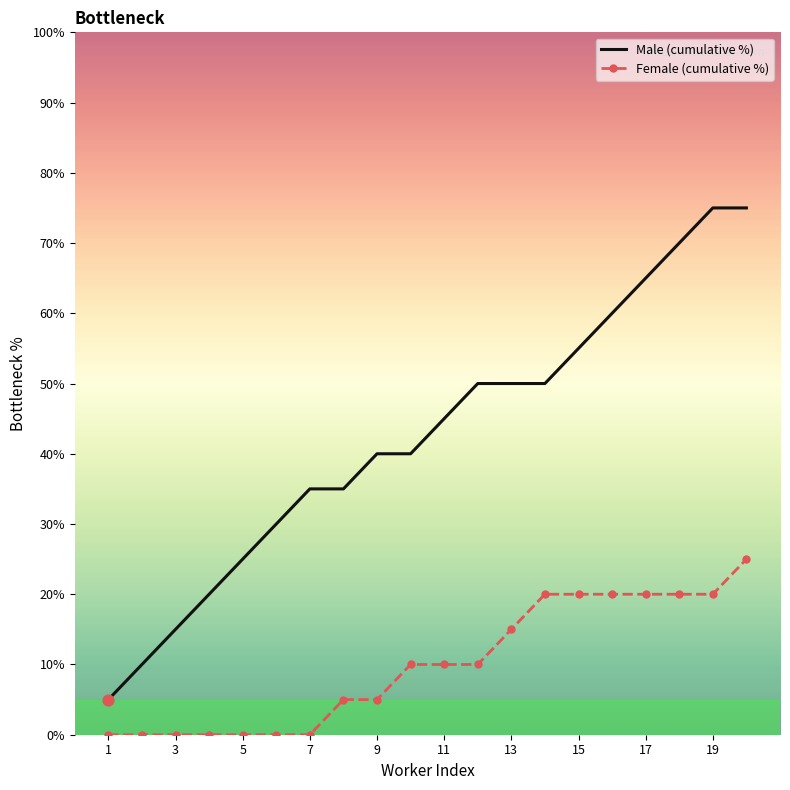

Rank the series by their maximum value, from lowest to highest.

Female (cumulative %), Male (cumulative %)